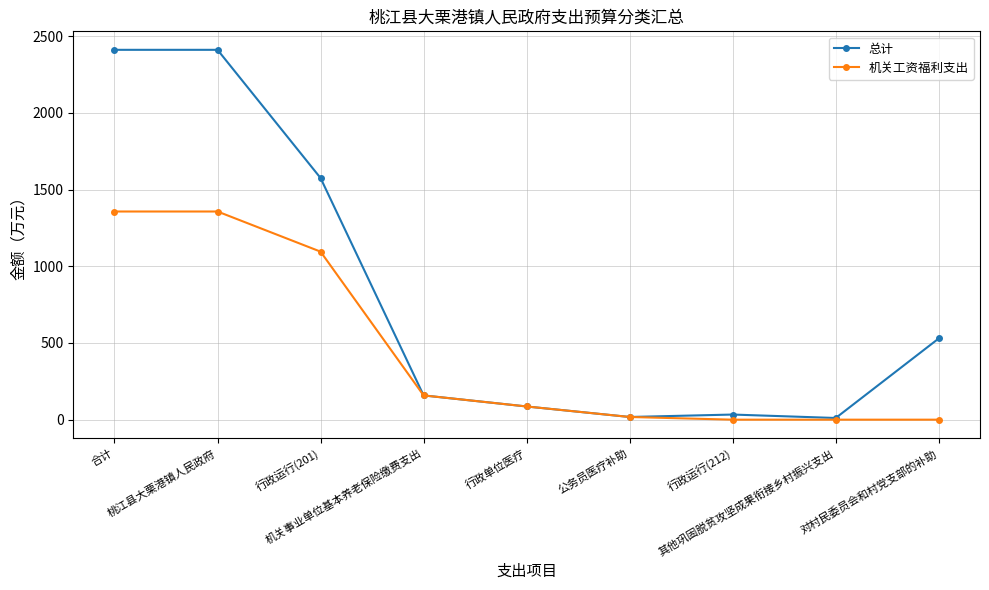

At how many categories does at least one series exceed 647?

3